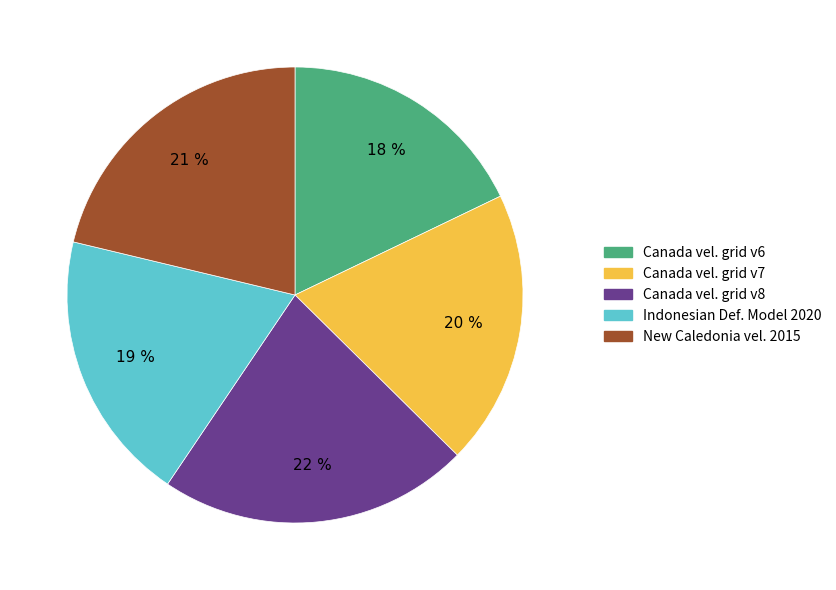

Is there any slice that represents more than half of the pie?

No